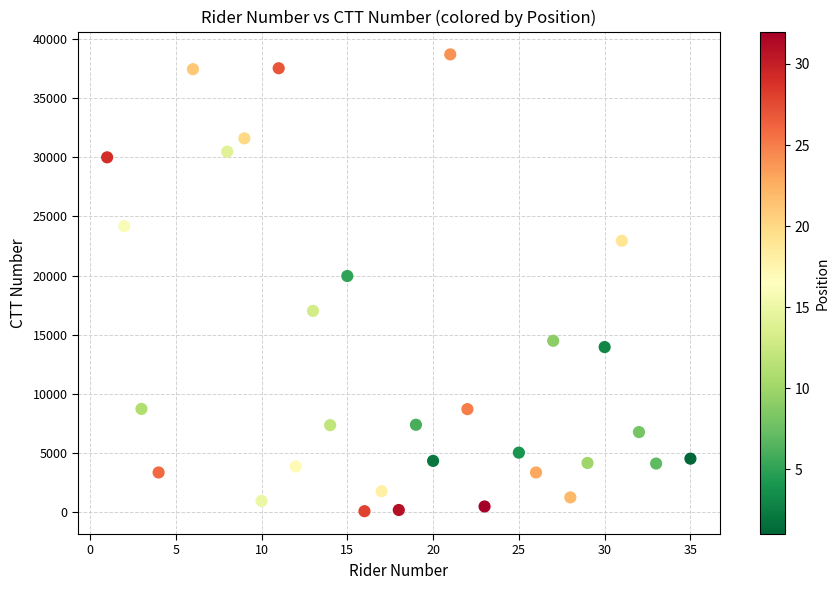

What Y value in the scatter plot is closest to 19388?

19960